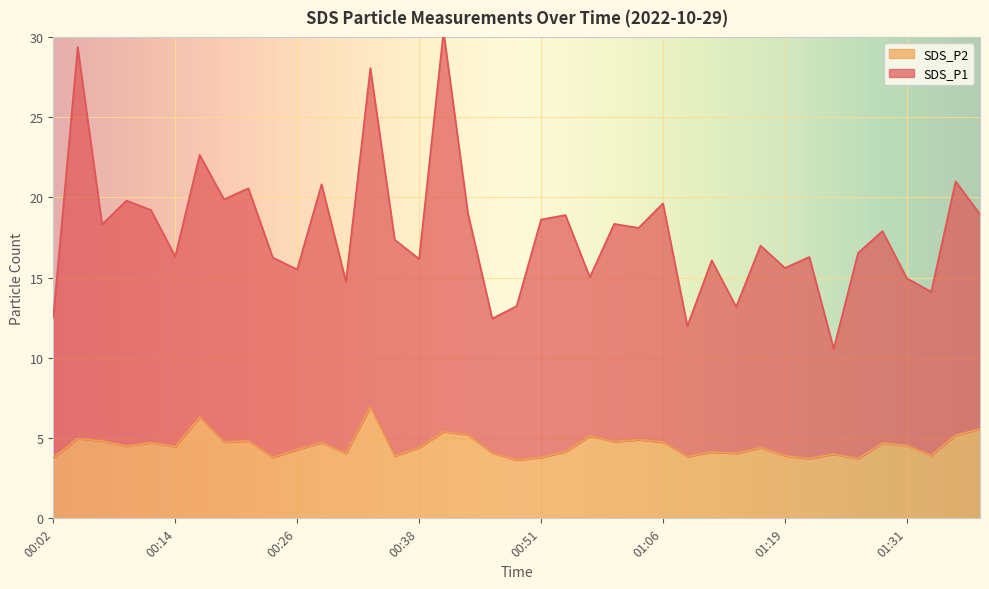

Which has a higher value, 00:49 or 00:33?

00:33